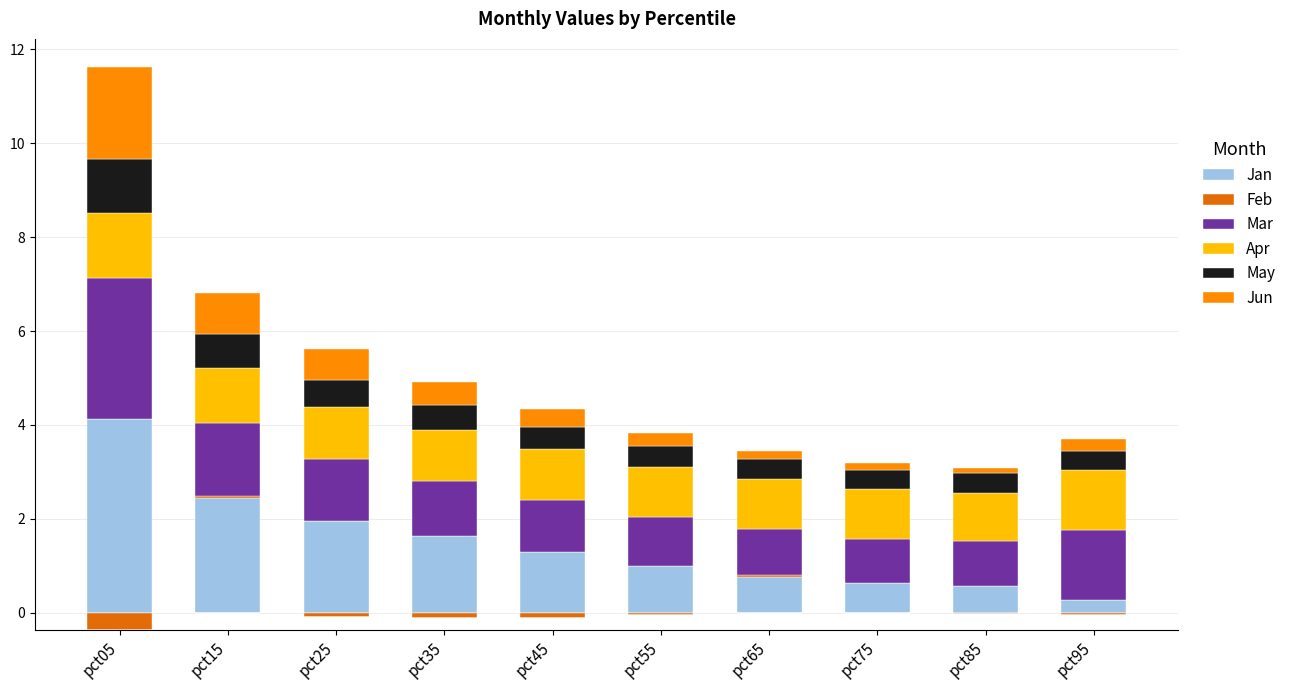

What is the average value of the Apr series?

1.1